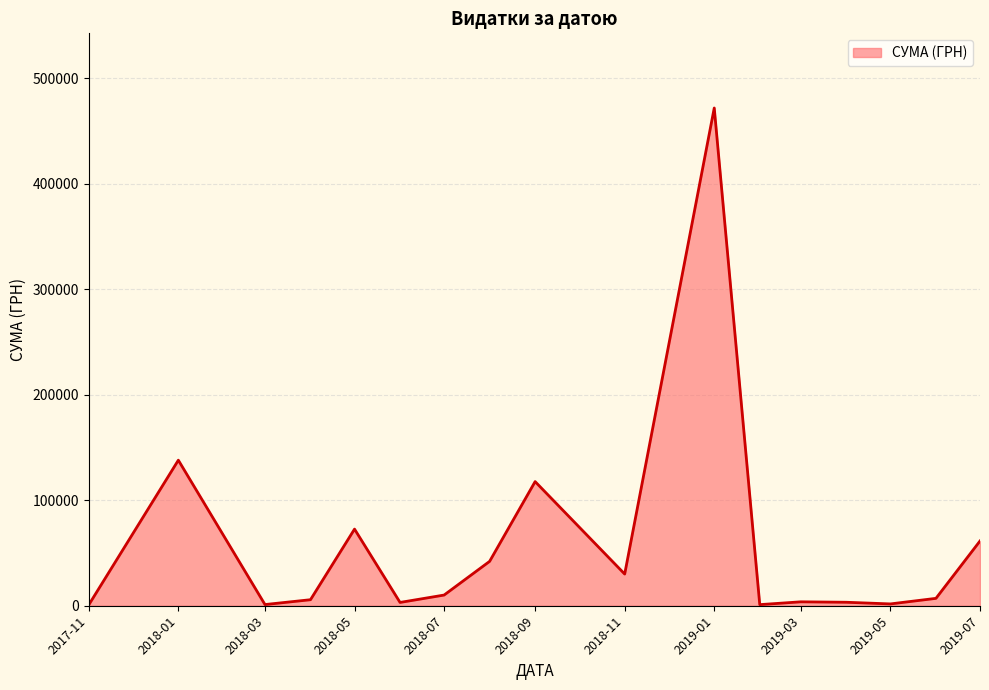

How many series are shown in this chart?

1